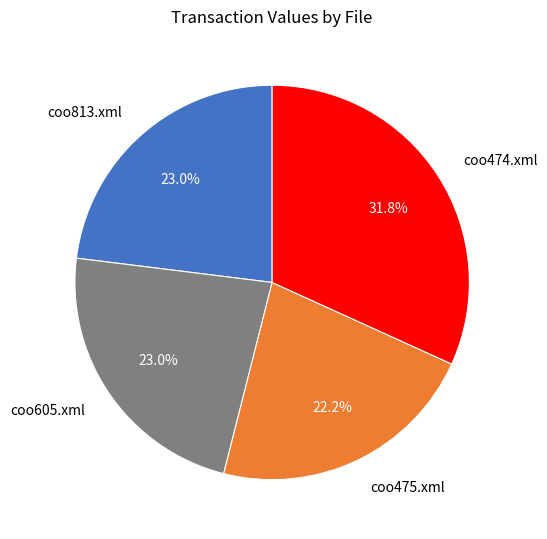

Approximately how many times larger is the value at coo474.xml compared to coo475.xml?

1.4